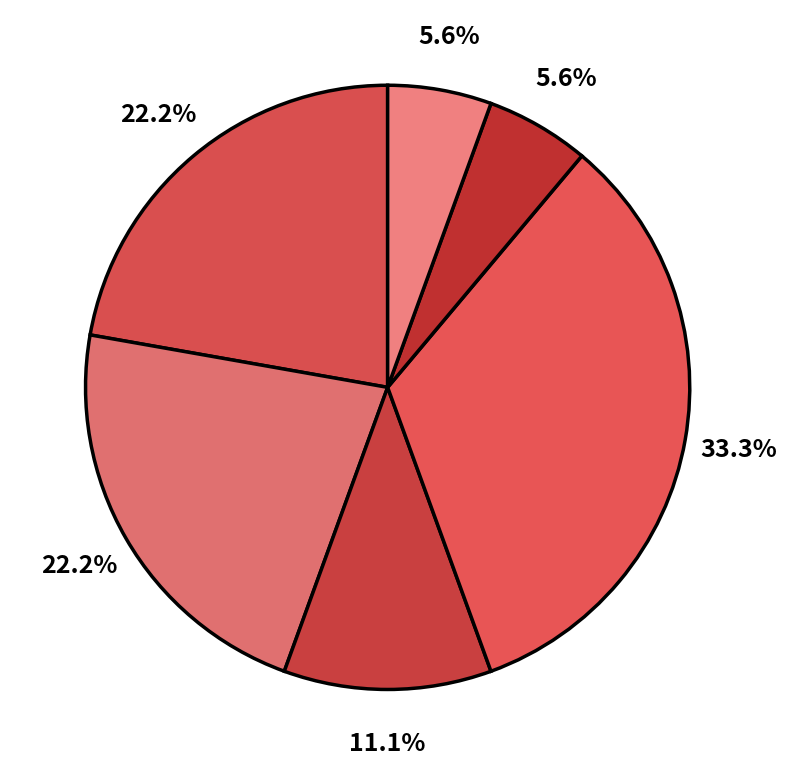

Count the number of slices in the pie.

6